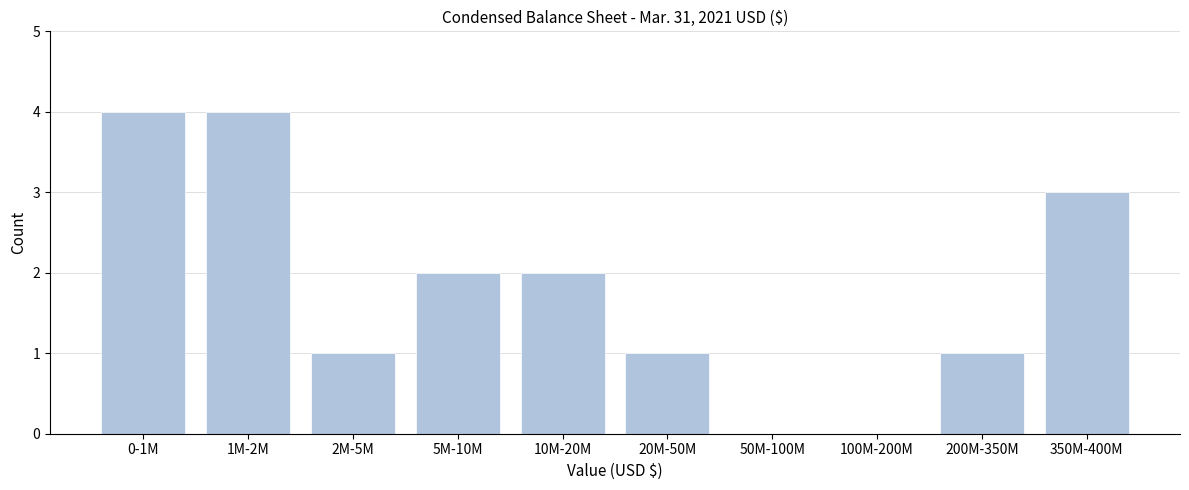

Reading left to right, extract all data points from this chart.

0-1M=4	1M-2M=4	2M-5M=1	5M-10M=2	10M-20M=2	20M-50M=1	50M-100M=0	100M-200M=0	200M-350M=1	350M-400M=3